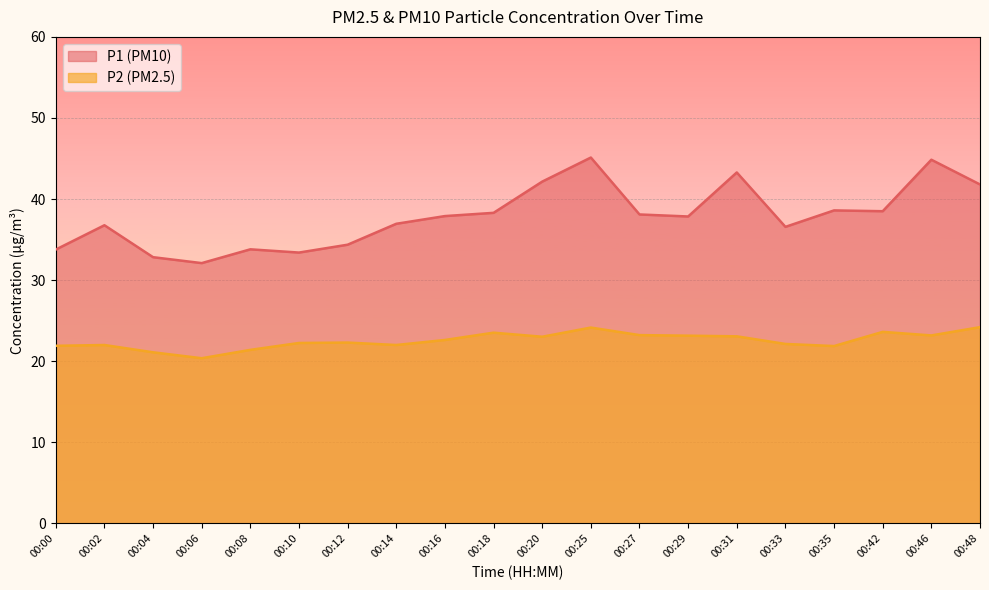

Where is the first local maximum for P1?

00:02